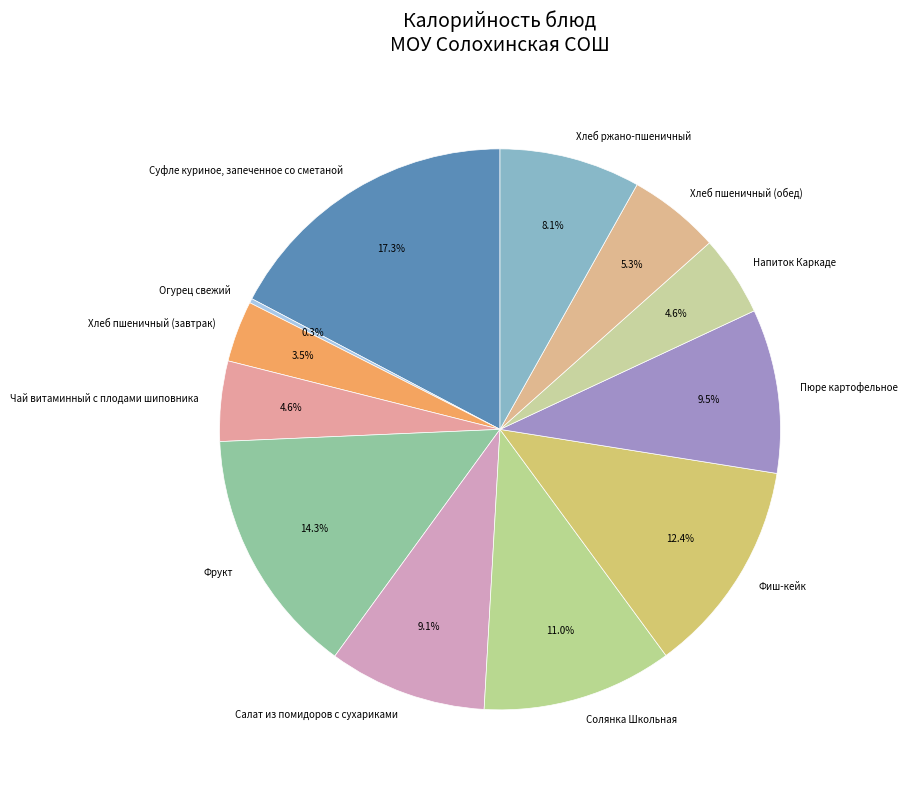

What percentage is the Салат из помидоров с сухариками slice, to the nearest percent?

9%